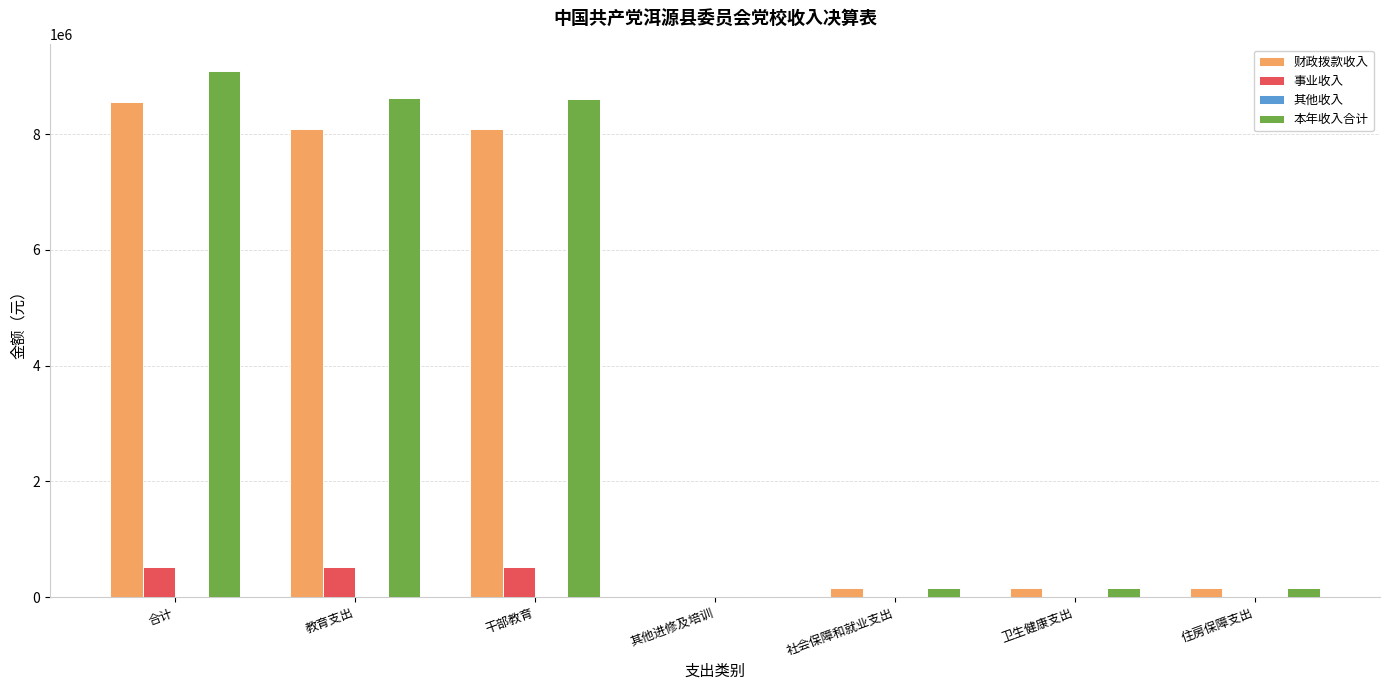

Is it true that 财政拨款收入 equals 8560402.0 at 合计?

True